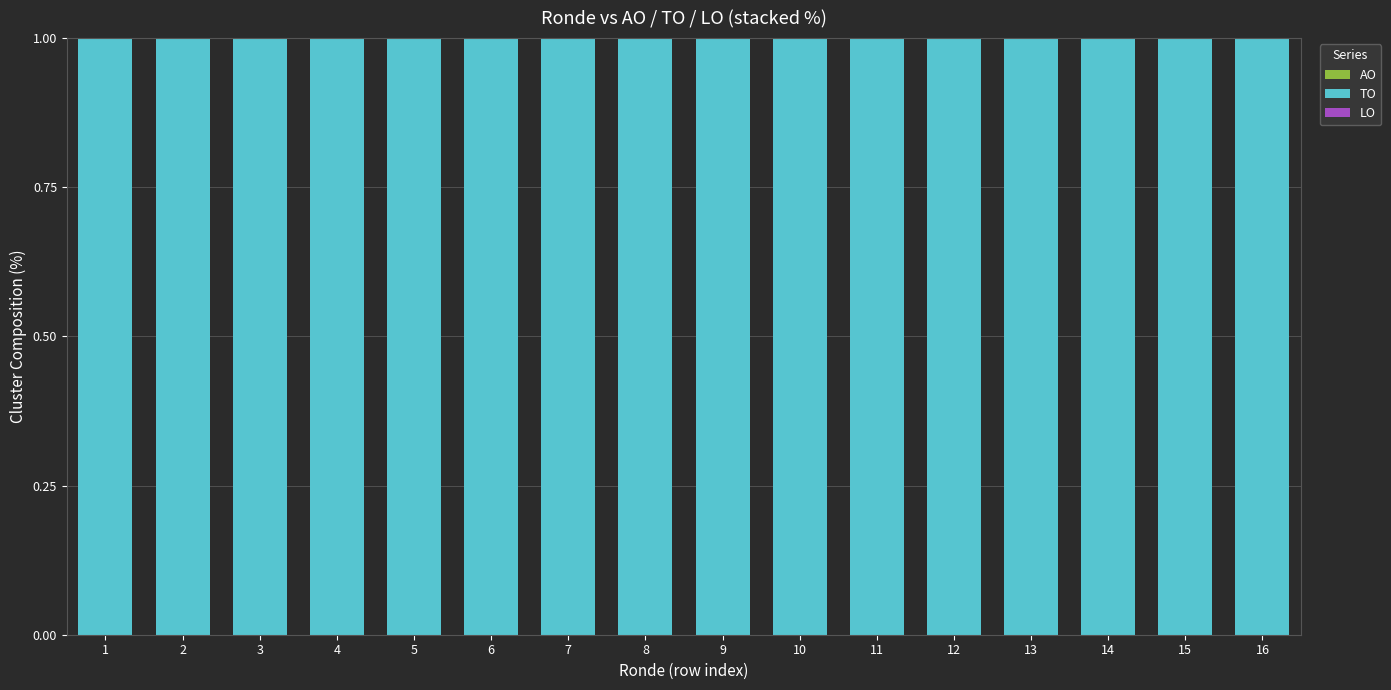

Which series has the widest spread of values?

AO